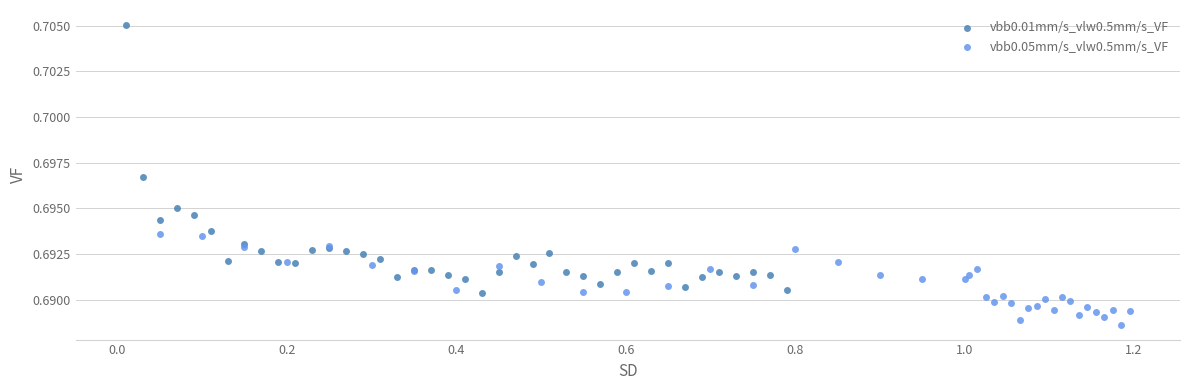

What are all the series names shown in the legend?

vbb0.01mm/s_vlw0.5mm/s_VF, vbb0.05mm/s_vlw0.5mm/s_VF